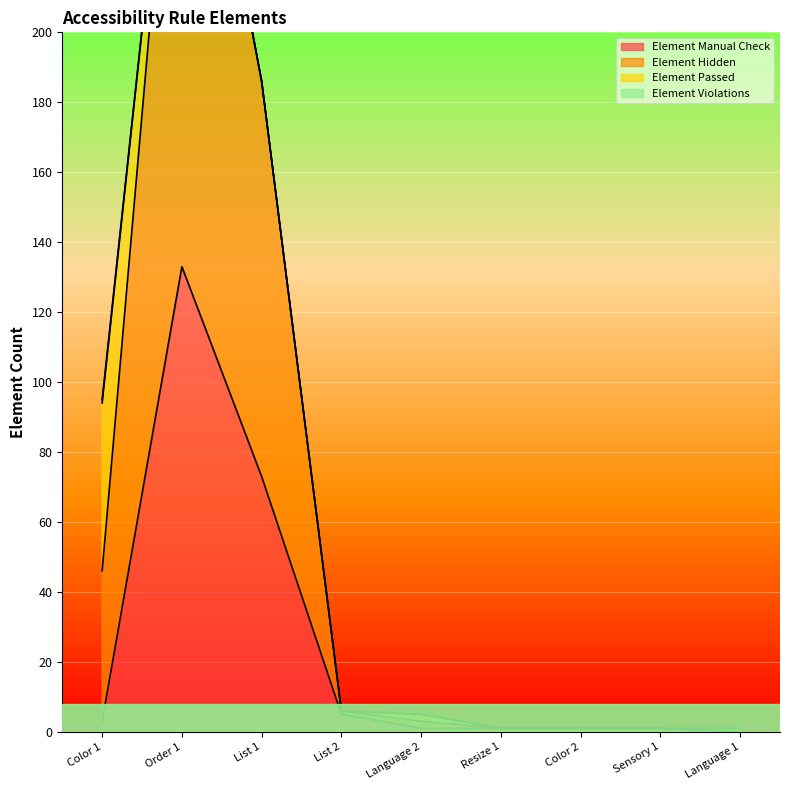

At which label is Element Manual Check closest to 66?

List 1